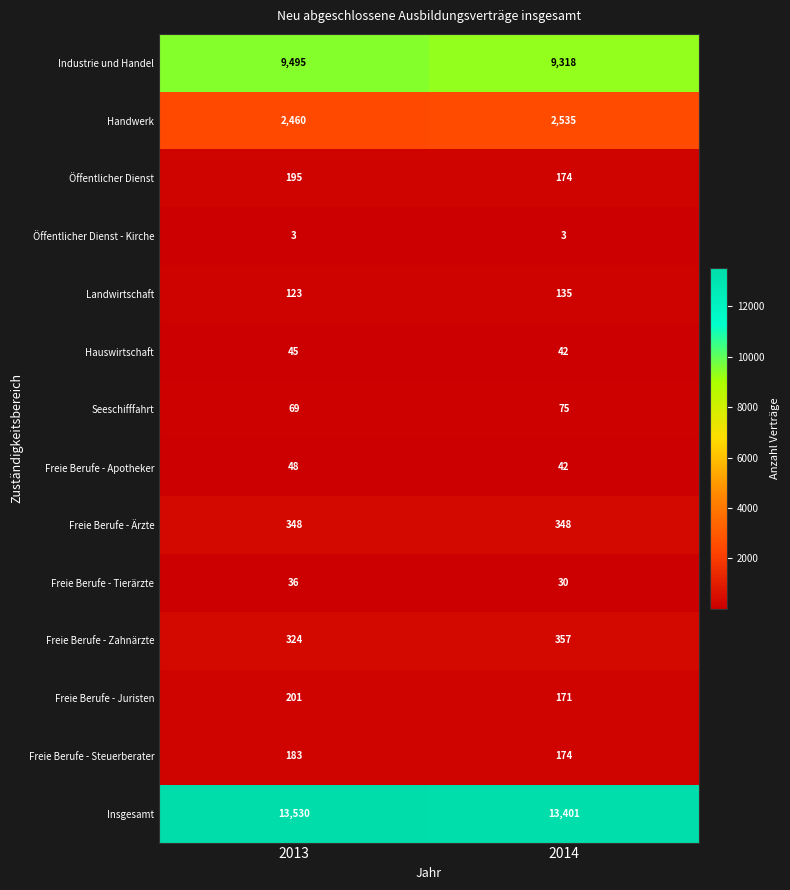

The value of Freie Berufe - Tierärzte at 2014 is 12. True or false?

False